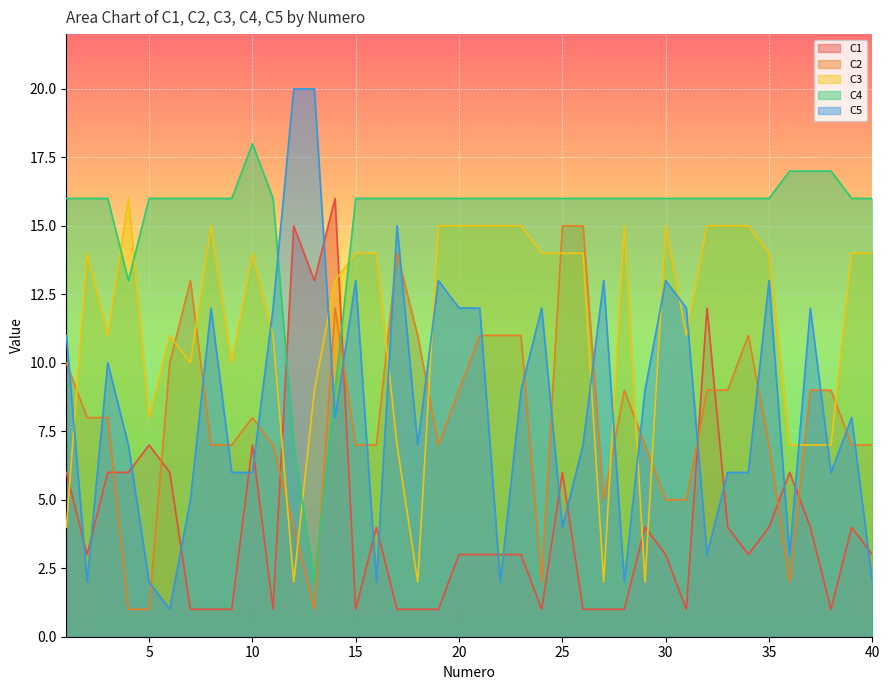

Reading left to right, list all the values displayed in this chart.

C1: 1=6	2=3	3=6	4=6	5=7	6=6	7=1	8=1	9=1	10=7	11=1	12=15	13=13	14=16	15=1	16=4	17=1	18=1	19=1	20=3	21=3	22=3	23=3	24=1	25=6	26=1	27=1	28=1	29=4	30=3	31=1	32=12	33=4	34=3	35=4	36=6	37=4	38=1	39=4	40=3
C2: 1=10	2=8	3=8	4=1	5=1	6=10	7=13	8=7	9=7	10=8	11=7	12=4	13=1	14=12	15=7	16=7	17=14	18=11	19=7	20=9	21=11	22=11	23=11	24=2	25=15	26=15	27=5	28=9	29=7	30=5	31=5	32=9	33=9	34=11	35=7	36=2	37=9	38=9	39=7	40=7
C3: 1=4	2=14	3=11	4=16	5=8	6=11	7=10	8=15	9=10	10=14	11=11	12=2	13=9	14=13	15=14	16=14	17=7	18=2	19=15	20=15	21=15	22=15	23=15	24=14	25=14	26=14	27=2	28=15	29=2	30=15	31=11	32=15	33=15	34=15	35=14	36=7	37=7	38=7	39=14	40=14
C4: 1=16	2=16	3=16	4=13	5=16	6=16	7=16	8=16	9=16	10=18	11=16	12=7	13=2	14=9	15=16	16=16	17=16	18=16	19=16	20=16	21=16	22=16	23=16	24=16	25=16	26=16	27=16	28=16	29=16	30=16	31=16	32=16	33=16	34=16	35=16	36=17	37=17	38=17	39=16	40=16
C5: 1=11	2=2	3=10	4=7	5=2	6=1	7=5	8=12	9=6	10=6	11=12	12=20	13=20	14=8	15=13	16=2	17=15	18=7	19=13	20=12	21=12	22=2	23=9	24=12	25=4	26=7	27=13	28=2	29=9	30=13	31=12	32=3	33=6	34=6	35=13	36=3	37=12	38=6	39=8	40=2